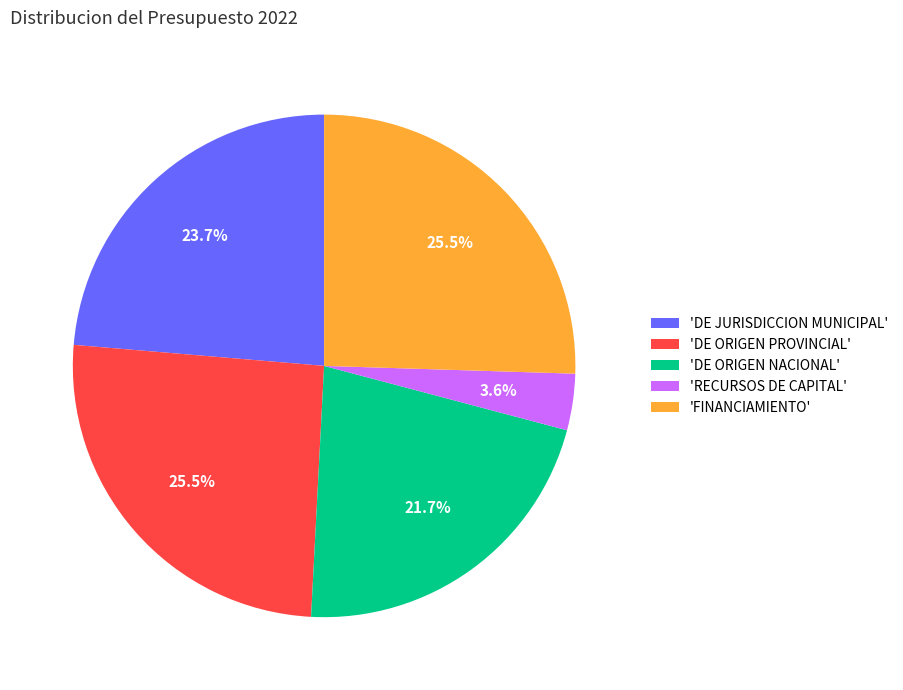

How many slices are in this pie chart?

5